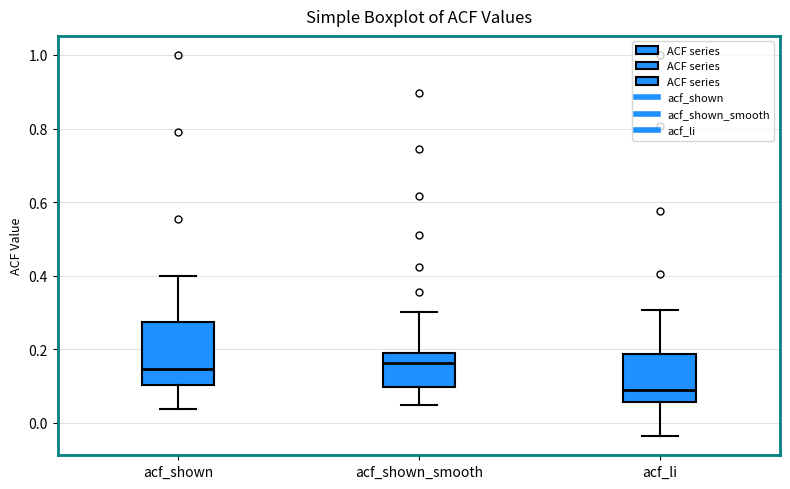

Reading left to right, read every box against the y-axis: the position of its median line, the range the box covers, and the ends of its whiskers. The values are not printed on the chart, so give them approximately, as read against the axis.

acf_shown: median 0.14, box 0.10 to 0.28, whiskers 0.04 to 0.40
acf_shown_smooth: median 0.16, box 0.10 to 0.20, whiskers 0.04 to 0.30
acf_li: median 0.08, box 0.06 to 0.18, whiskers -0.04 to 0.30